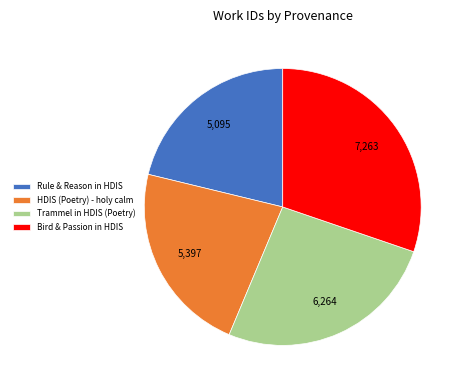

True or false: Rule & Reason in HDIS accounts for 21% of the total.

True